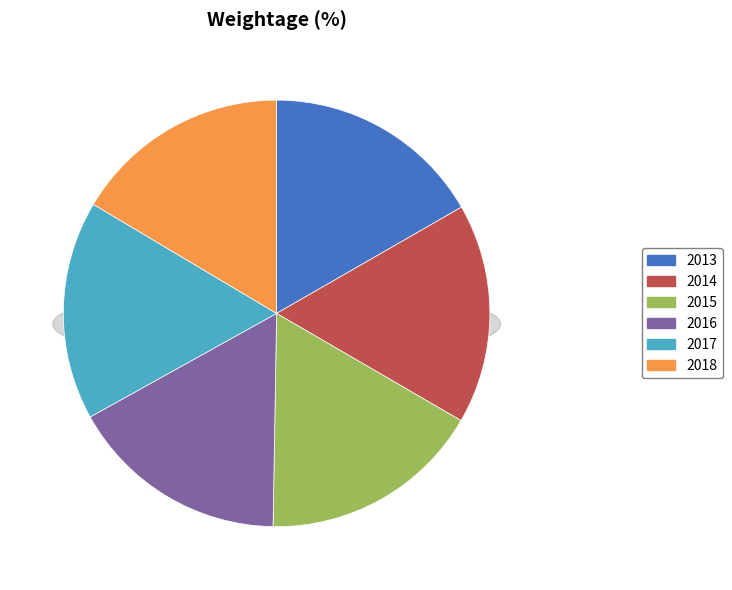

How many slices are in this pie chart?

6